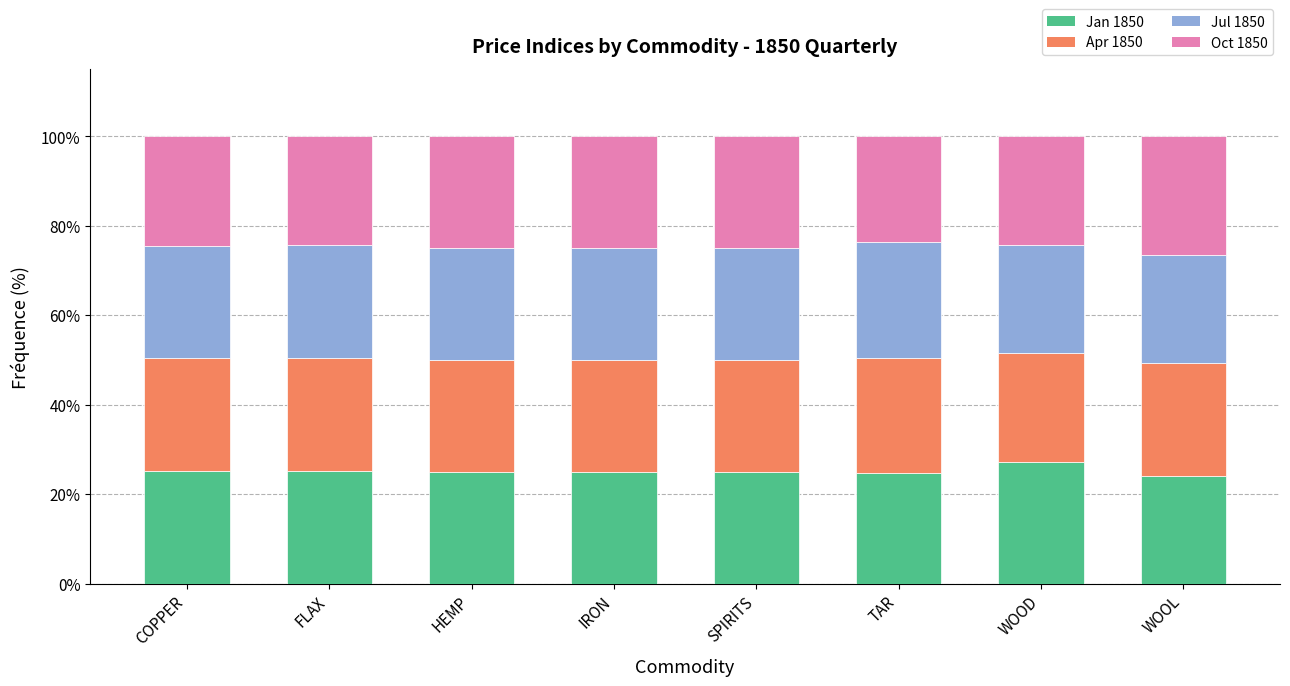

What is the total value across all series at COPPER?

100.0